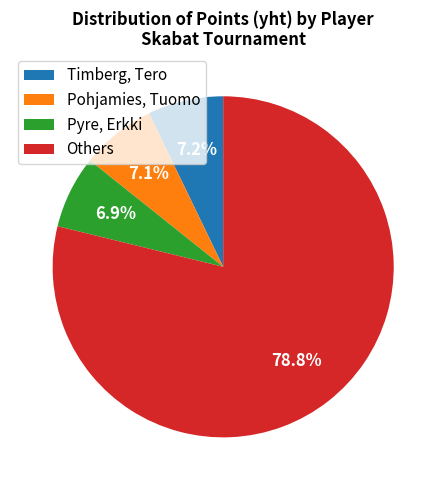

To the nearest percent, what is the difference between the largest and smallest slice percentages?

72%